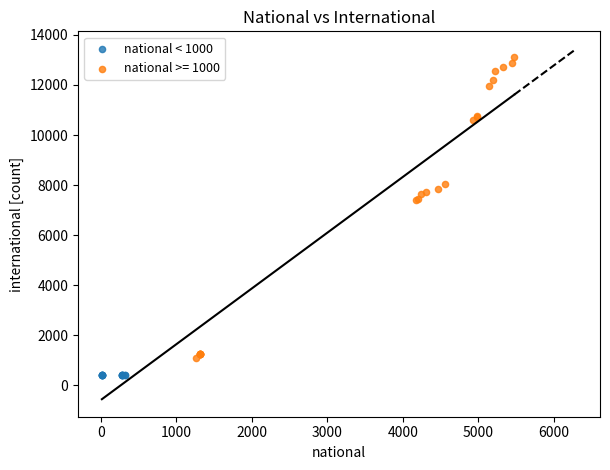

Which series reaches the minimum Y coordinate?

national < 1000